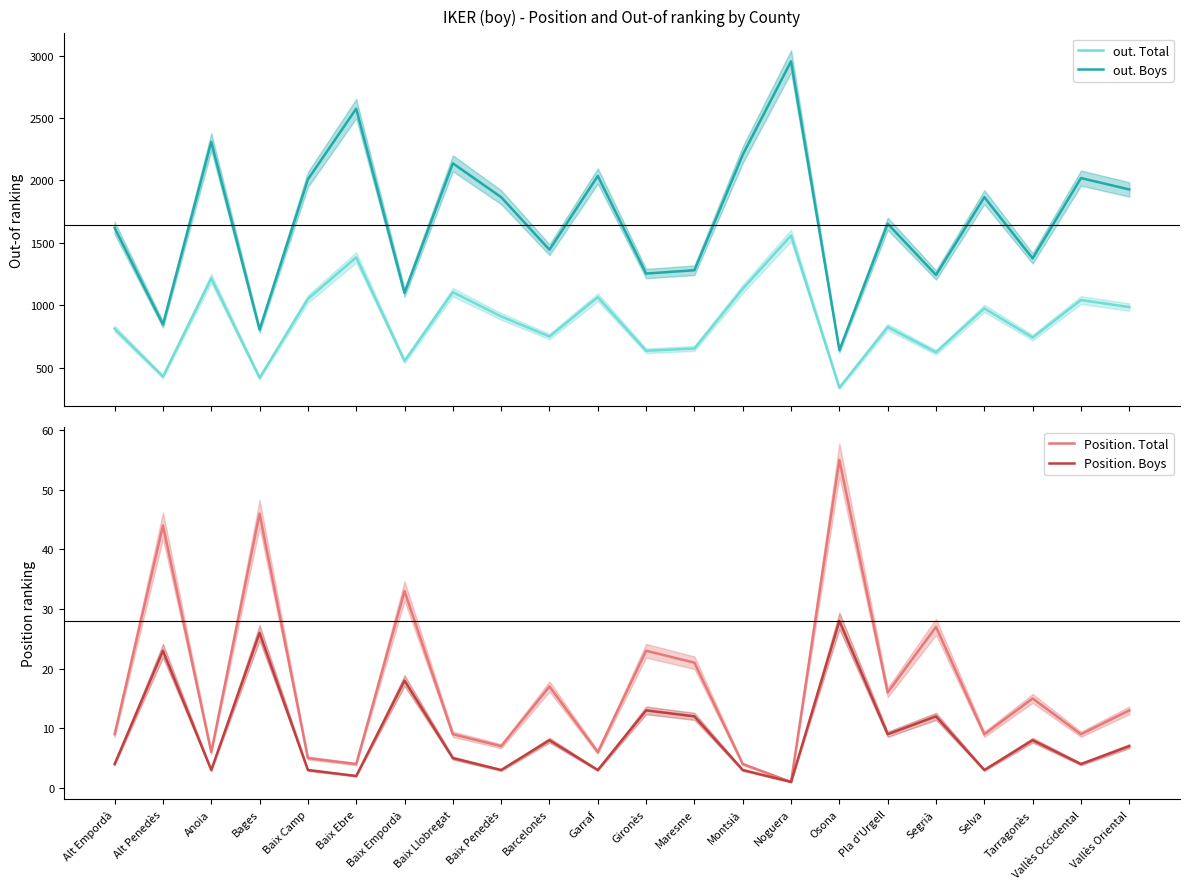

Which has a higher value, Vallès Oriental or Alt Empordà?

Vallès Oriental